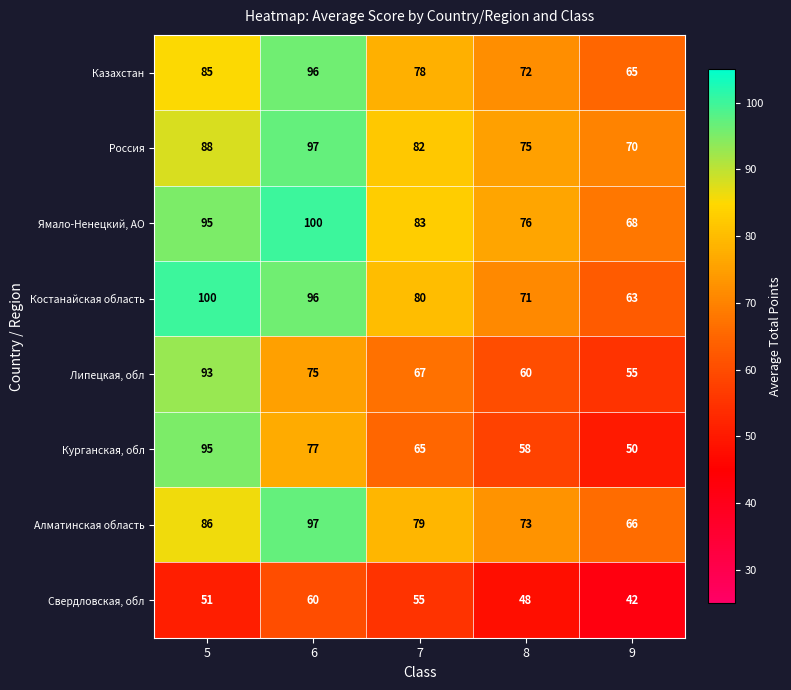

What is the sum of the Свердловская, обл values at 5 and 8?

99